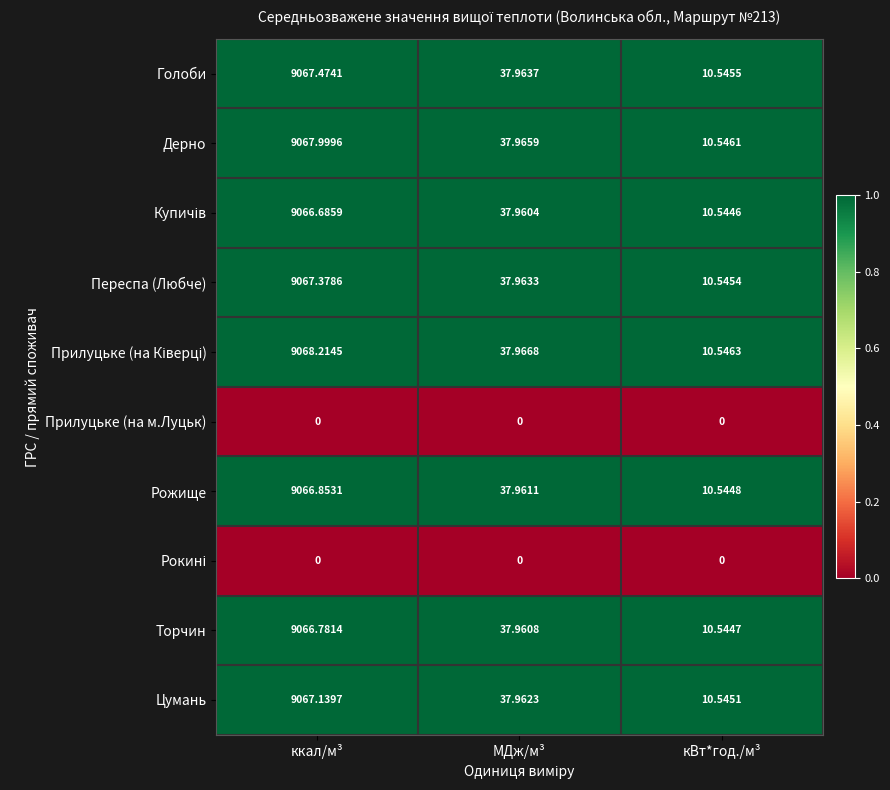

At which label does Дерно reach its minimum?

кВт*год./м³